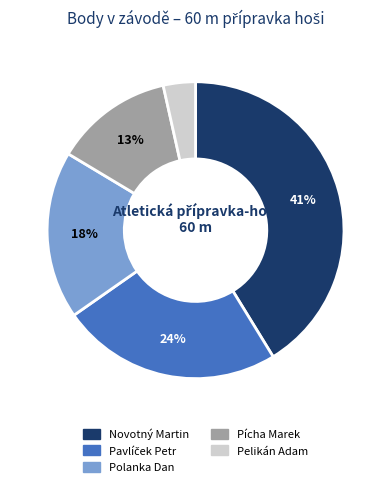

The Pícha Marek slice represents 13% of the pie. True or false?

True